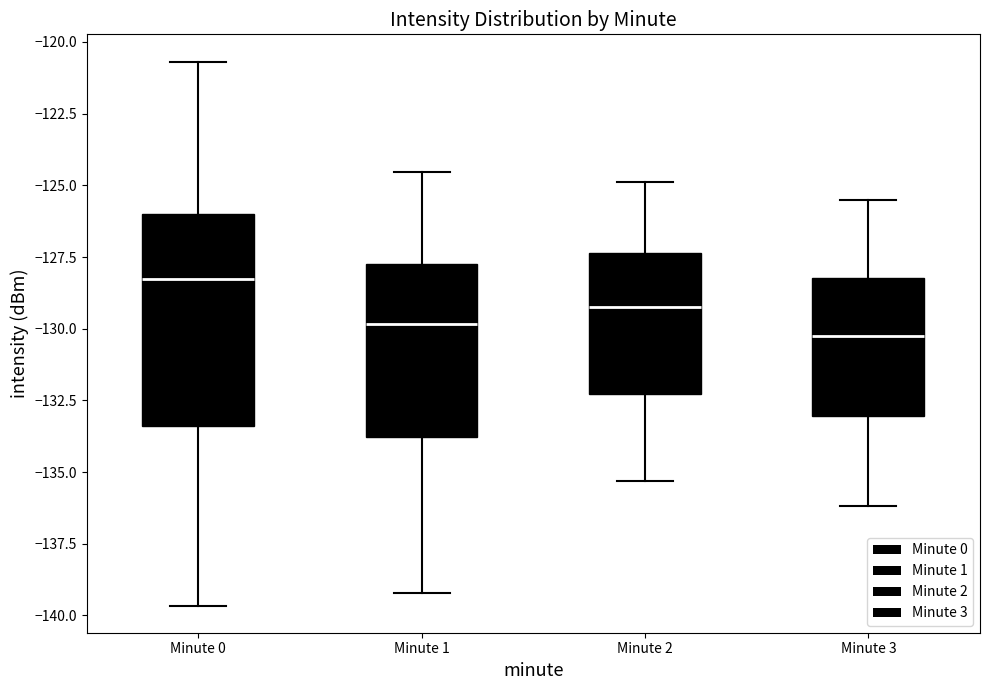

Where is the upper edge of the box for Minute 3 on the y-axis? The values are not printed on the chart, so give them approximately, as read against the axis.

-128.0